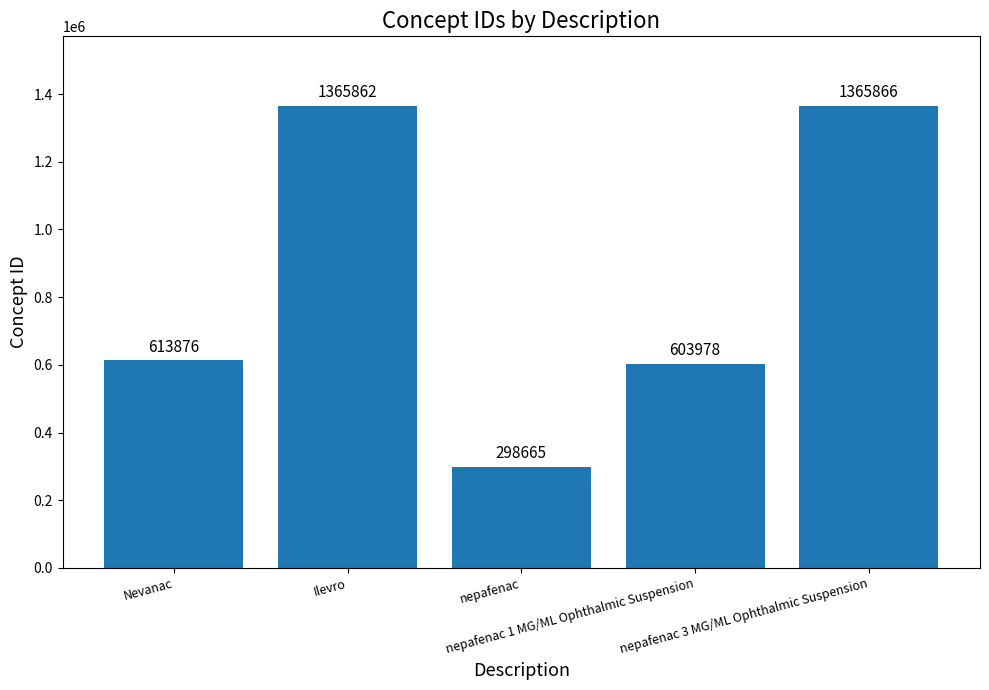

Reading right to left, list all the values displayed in this chart.

nepafenac 3 MG/ML Ophthalmic Suspension=1365866	nepafenac 1 MG/ML Ophthalmic Suspension=603978	nepafenac=298665	Ilevro=1365862	Nevanac=613876